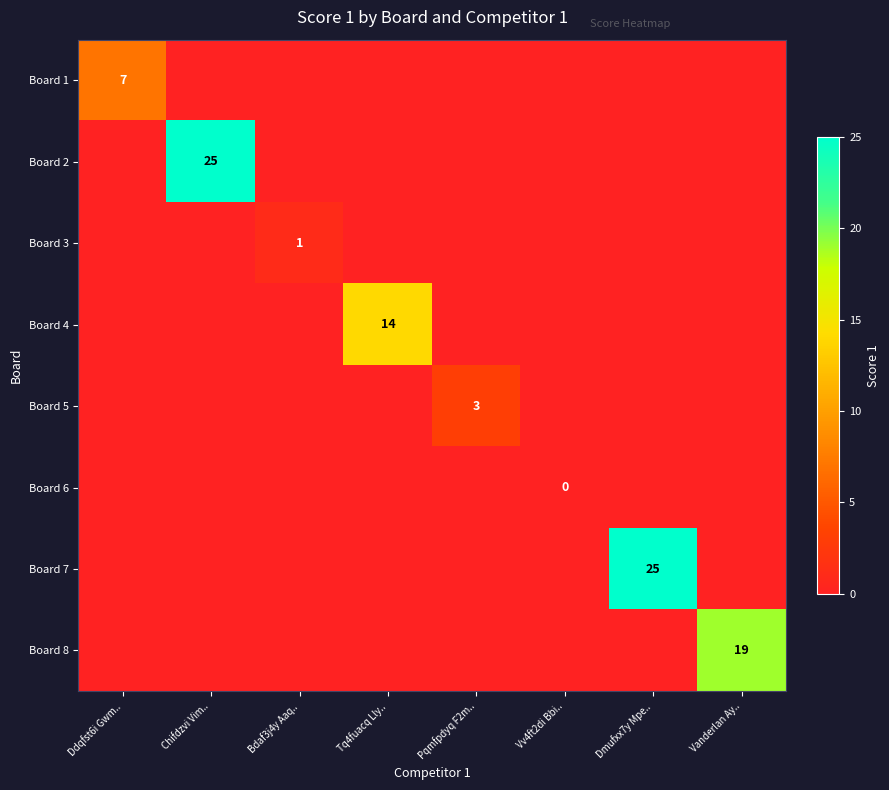

The value of Board 7 at Ddqfst6i Gwm.. is 0. True or false?

True